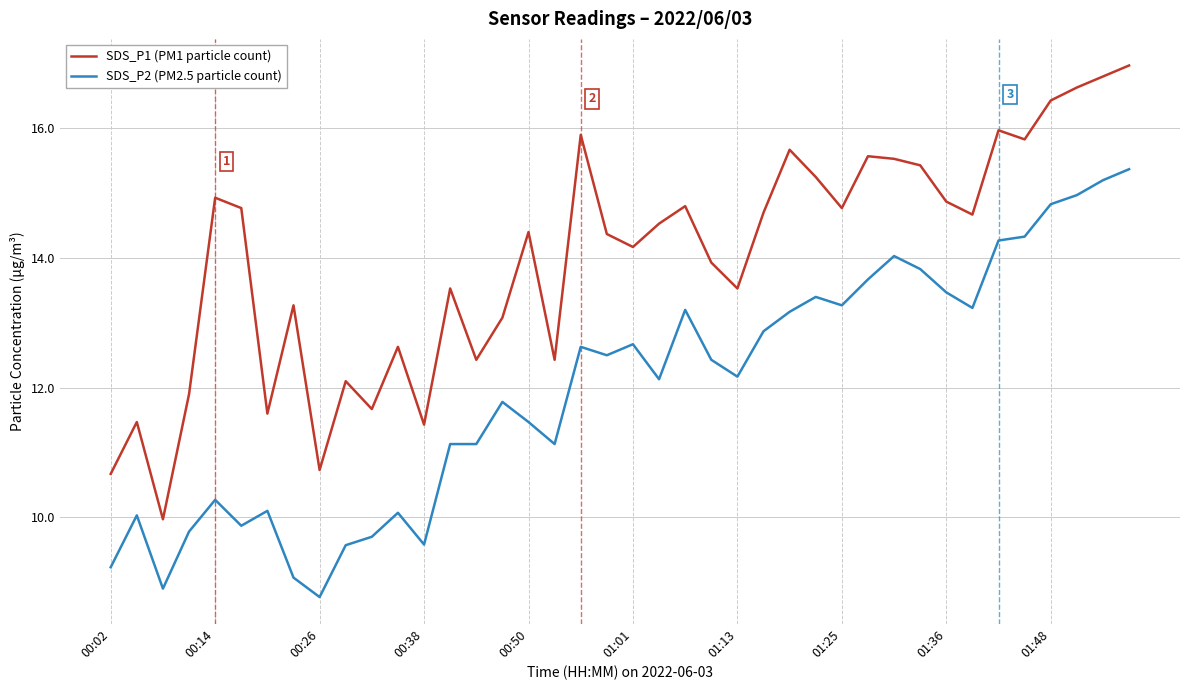

List the series in order of their peak value, highest first.

SDS_P1 (PM1 particle count), SDS_P2 (PM2.5 particle count)